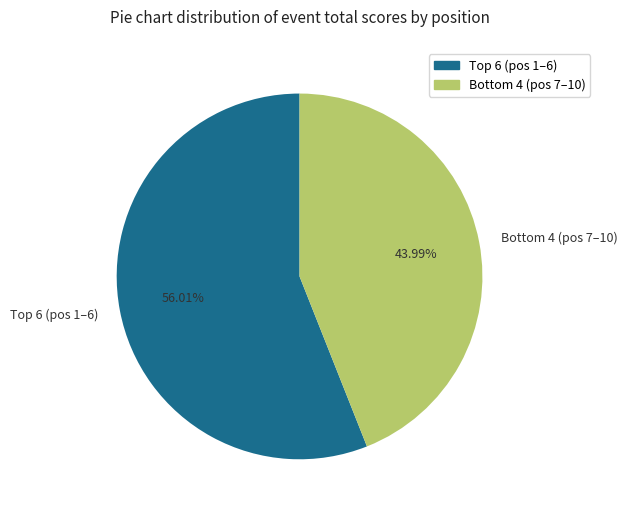

Rank the categories by value from lowest to highest.

Bottom 4 (pos 7–10), Top 6 (pos 1–6)